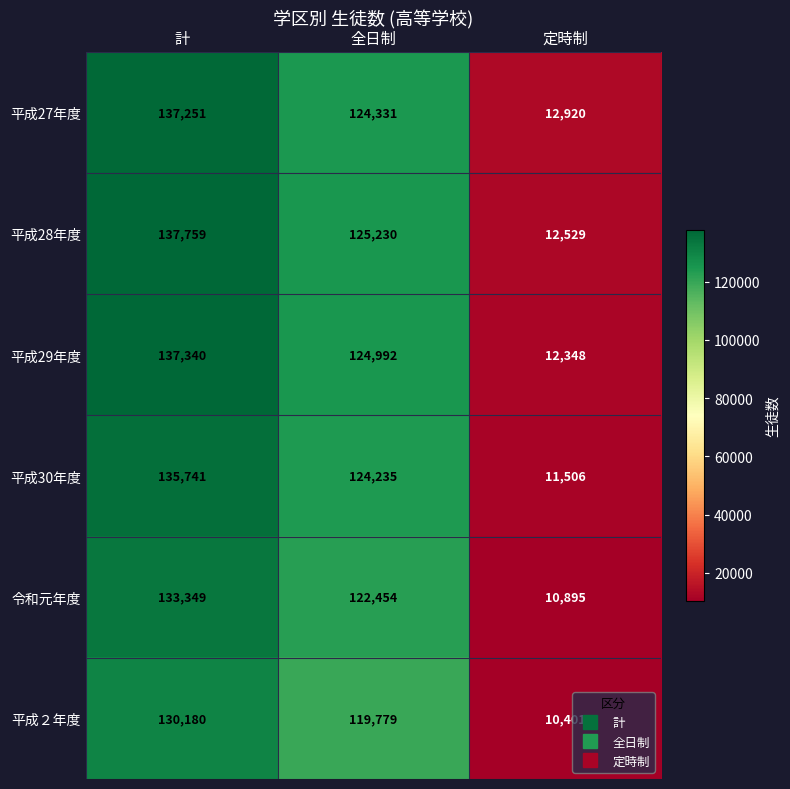

At which label is 平成30年度 closest to 73623?

全日制